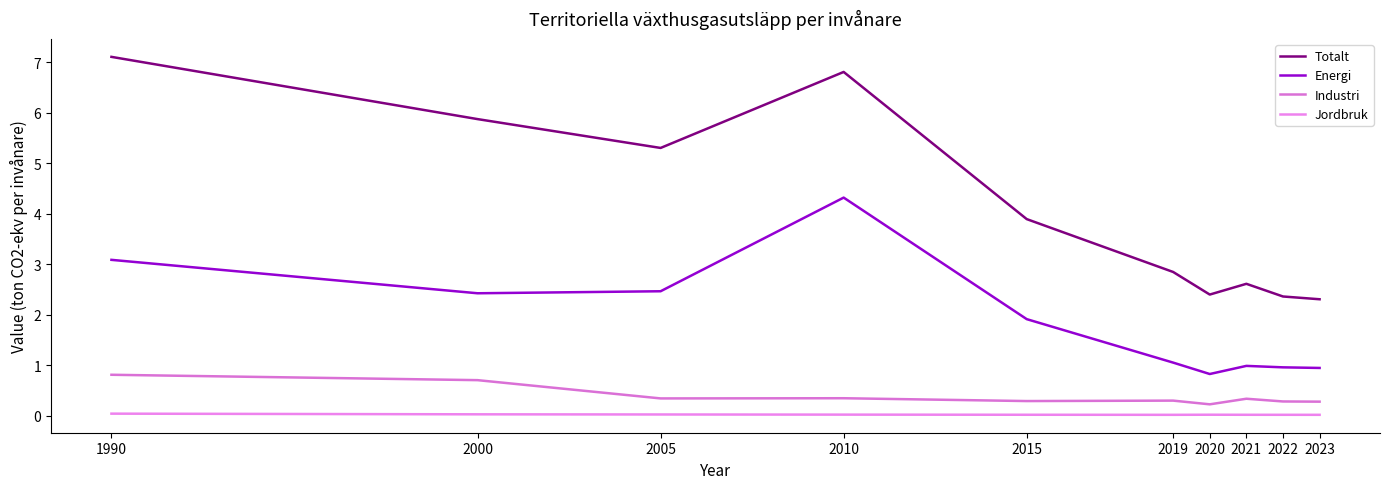

Reading left to right, list all the values displayed in this chart.

Totalt: 7.1	5.9	5.3	6.8	3.9	2.8	2.4	2.6	2.4	2.3
Energi: 3.1	2.4	2.5	4.3	1.9	1.1	0.8	1.0	1.0	0.9
Industri: 0.8	0.7	0.3	0.3	0.3	0.3	0.2	0.3	0.3	0.3
Jordbruk: 0.0	0.0	0.0	0.0	0.0	0.0	0.0	0.0	0.0	0.0